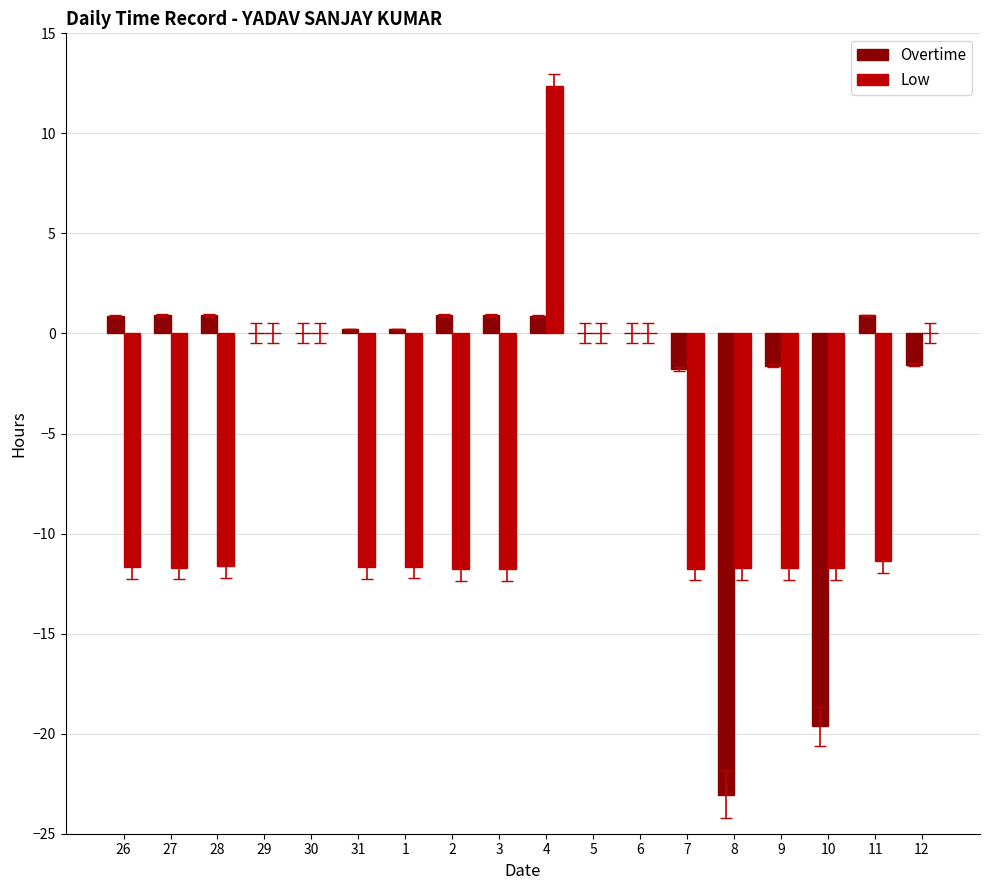

What is the sum of the Overtime values at 8 and 2?

-22.1